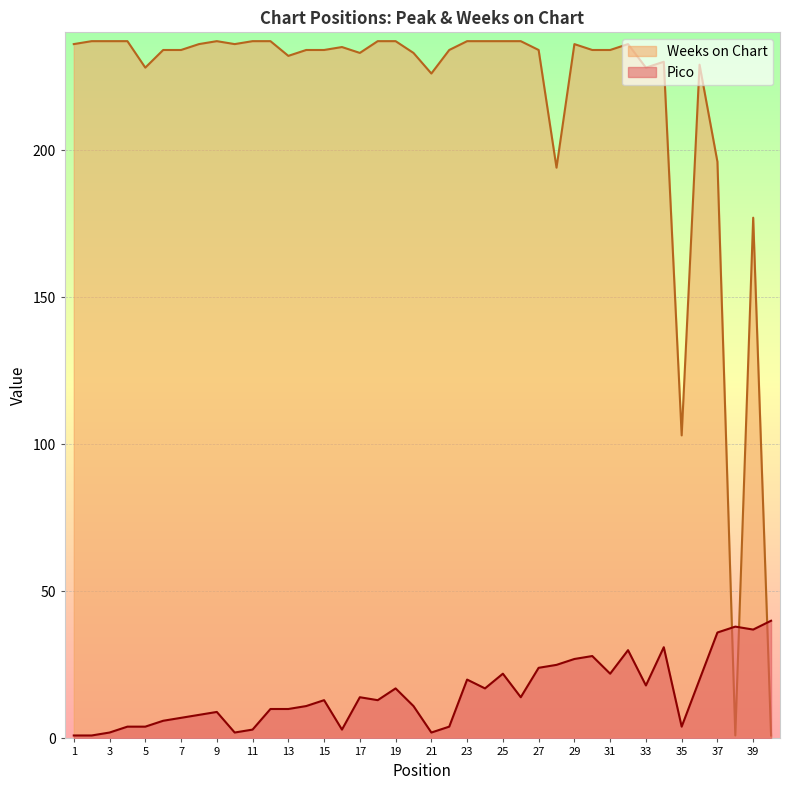

Is it true that Pico equals 1 at 11?

False